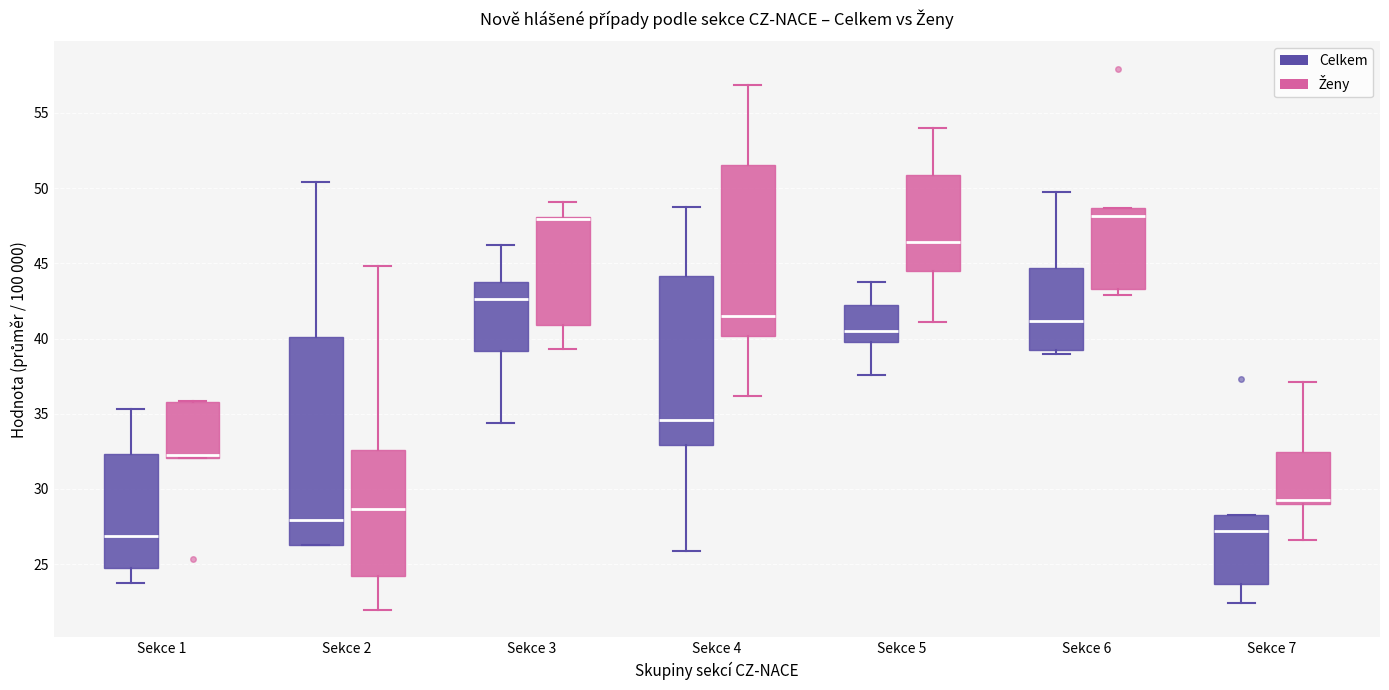

Reading left to right, transcribe this box plot: for each box, give where its median line is, the range the box spans, and where its two whiskers end, as read against the y-axis. The values are not printed on the chart, so give them approximately, as read against the axis.

Sekce 1 (Celkem): median 27.0, box 25.0 to 32.5, whiskers 23.5 to 35.5
Sekce 1 (Ženy): median 32.5, box 32.0 to 36.0, whiskers 32.0 to 36.0
Sekce 2 (Celkem): median 28.0, box 26.5 to 40.0, whiskers 26.5 to 50.5
Sekce 2 (Ženy): median 28.5, box 24.0 to 32.5, whiskers 22.0 to 45.0
Sekce 3 (Celkem): median 42.5, box 39.0 to 43.5, whiskers 34.5 to 46.0
Sekce 3 (Ženy): median 48.0 (just below the box's upper edge), box 41.0 to 48.0, whiskers 39.5 to 49.0
Sekce 4 (Celkem): median 34.5, box 33.0 to 44.0, whiskers 26.0 to 48.5
Sekce 4 (Ženy): median 41.5, box 40.0 to 51.5, whiskers 36.0 to 57.0
Sekce 5 (Celkem): median 40.5, box 40.0 to 42.0, whiskers 37.5 to 43.5
Sekce 5 (Ženy): median 46.5, box 44.5 to 51.0, whiskers 41.0 to 54.0
Sekce 6 (Celkem): median 41.0, box 39.0 to 44.5, whiskers 39.0 (just below the box's lower edge) to 49.5
Sekce 6 (Ženy): median 48.0, box 43.5 to 48.5, whiskers 43.0 to 48.5
Sekce 7 (Celkem): median 27.0, box 23.5 to 28.5, whiskers 22.5 to 28.5
Sekce 7 (Ženy): median 29.5, box 29.0 to 32.5, whiskers 26.5 to 37.0